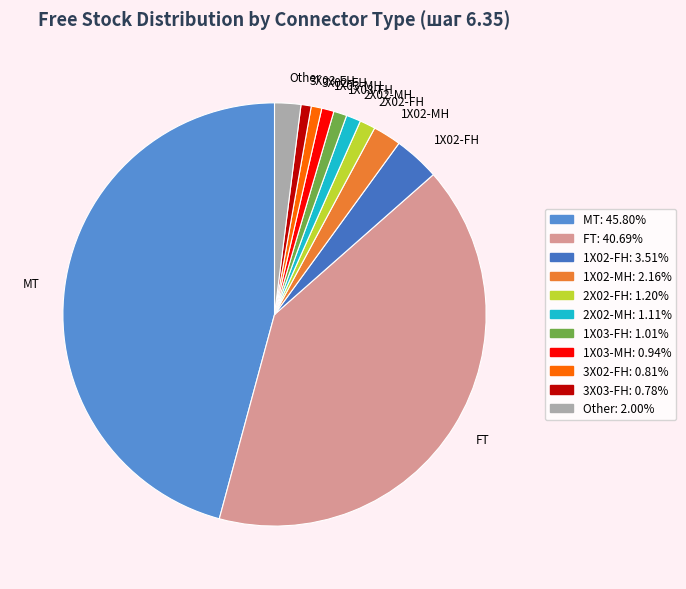

Which has a higher value, 1X03-MH or Other?

Other